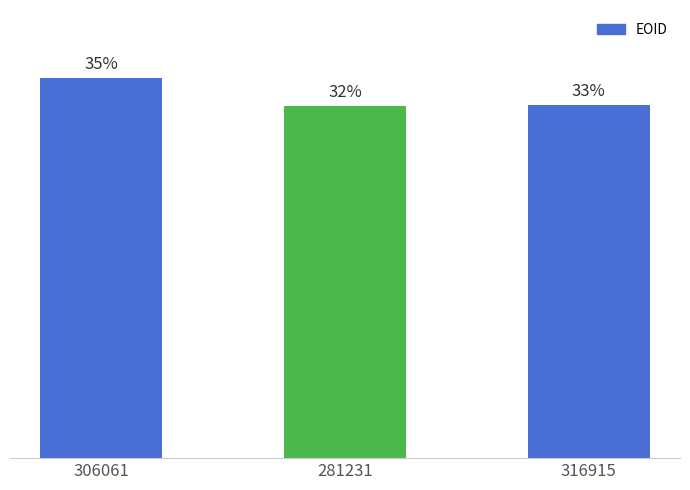

True or false: the data shows 533939 at 281231.

False